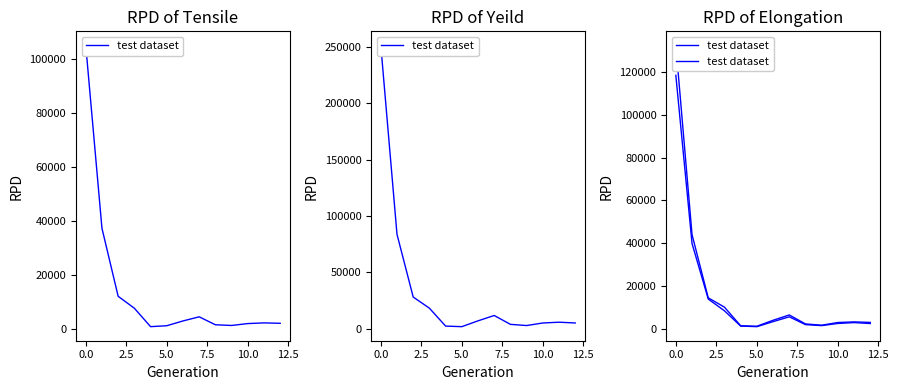

The chart shows a value of 2104 at 15.0. True or false?

False